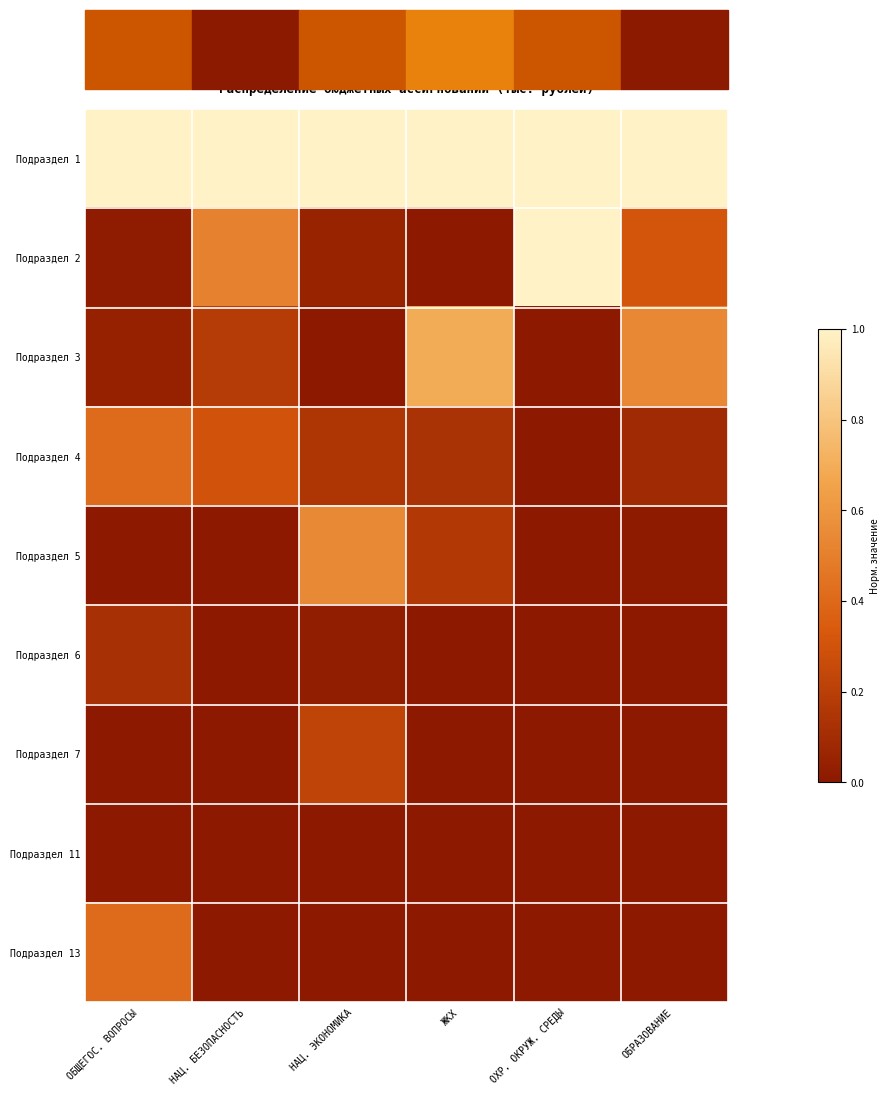

How many data points in Подраздел 4 are above 0?

5